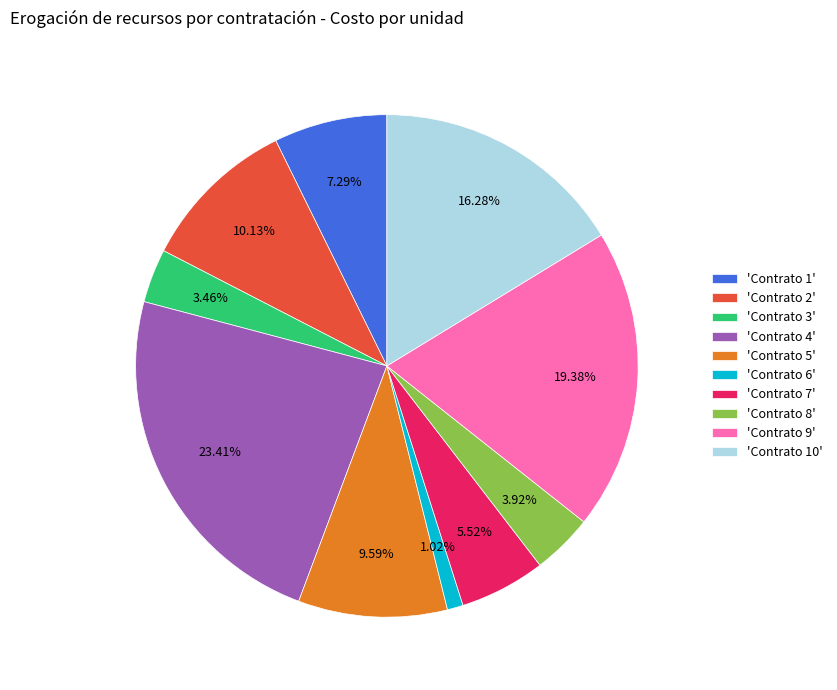

How many slices are in this pie chart?

10